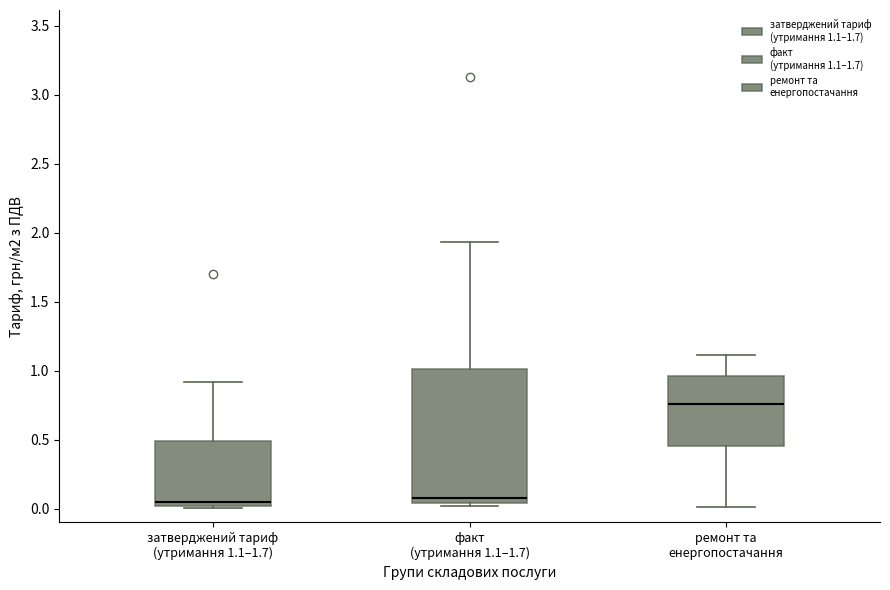

Comparing the boxes themselves (not the whiskers), which one is the tallest?

факт (утримання 1.1–1.7)